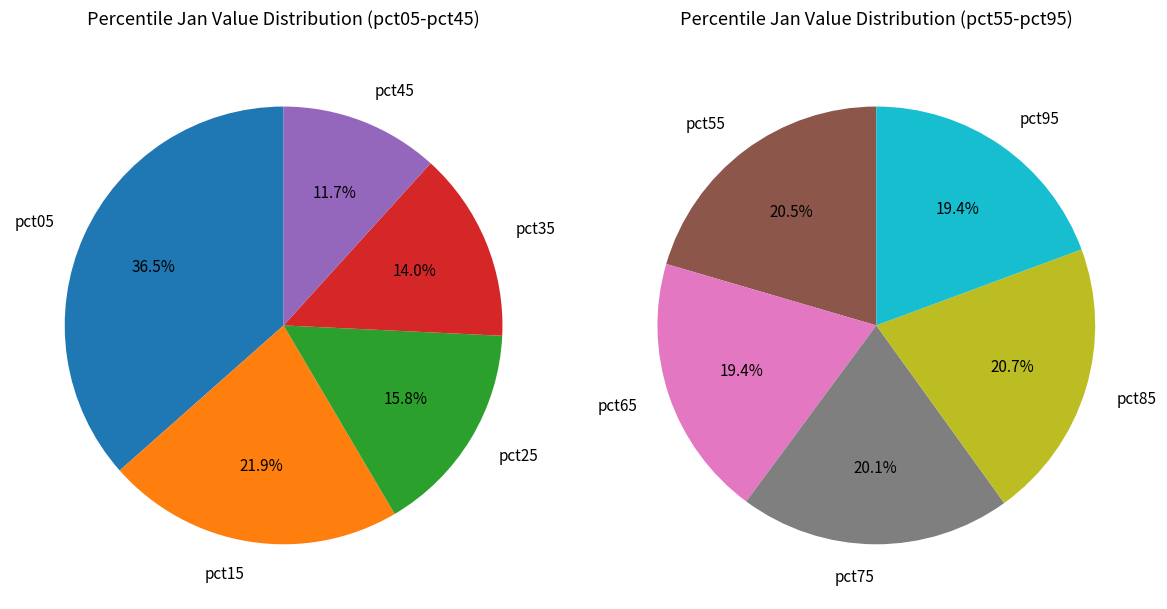

What is the ratio of the value at pct95 to the value at pct75?

1.0